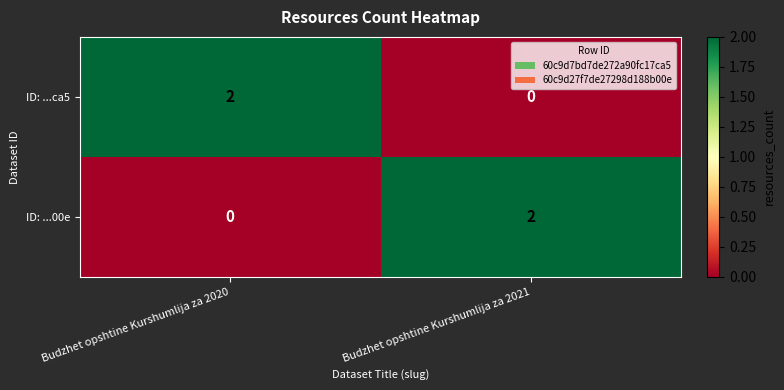

How many categories are shown in the chart?

2